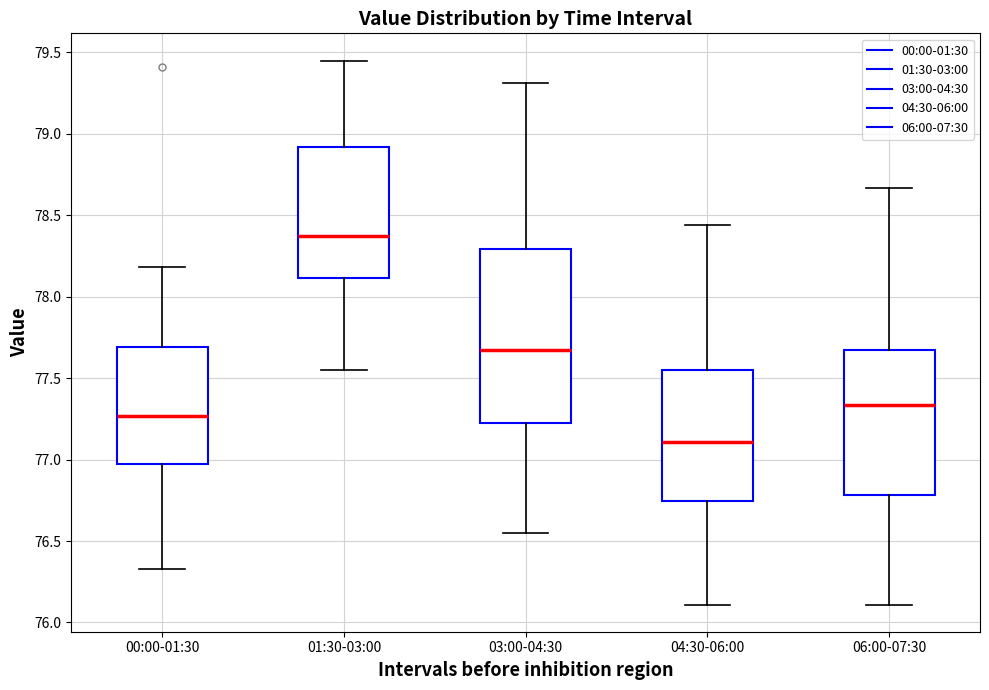

Reading left to right, read every box against the y-axis: the position of its median line, the range the box covers, and the ends of its whiskers. The values are not printed on the chart, so give them approximately, as read against the axis.

00:00-01:30: median 77.25, box 76.95 to 77.70, whiskers 76.35 to 78.20
01:30-03:00: median 78.40, box 78.10 to 78.90, whiskers 77.55 to 79.45
03:00-04:30: median 77.65, box 77.25 to 78.30, whiskers 76.55 to 79.30
04:30-06:00: median 77.10, box 76.75 to 77.55, whiskers 76.10 to 78.45
06:00-07:30: median 77.35, box 76.80 to 77.65, whiskers 76.10 to 78.65